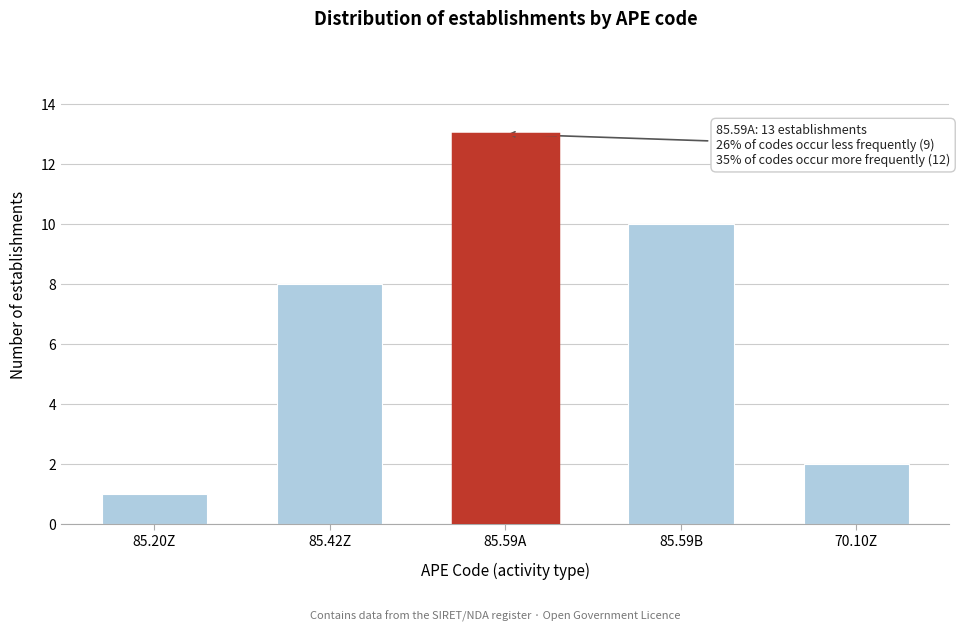

Reading left to right, what are all the values shown in this chart?

85.20Z=1	85.42Z=8	85.59A=13	85.59B=10	70.10Z=2